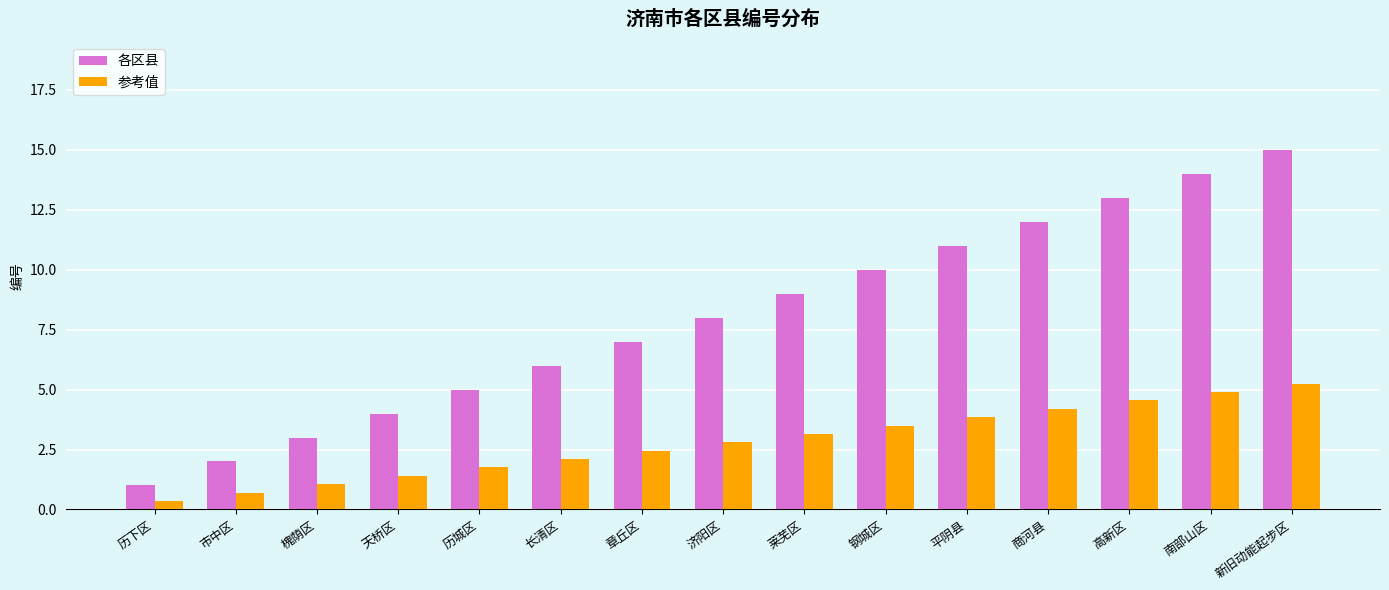

What is the greatest value displayed?

15.0